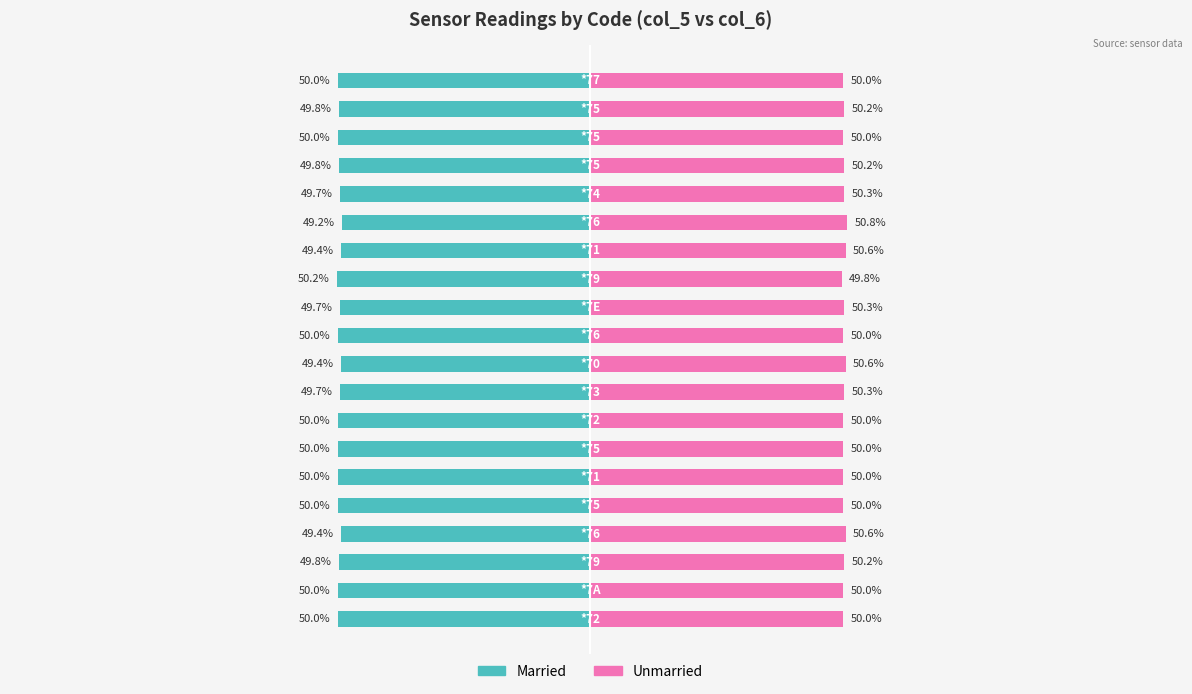

Is it true that Married equals -84.4 at 4?

False